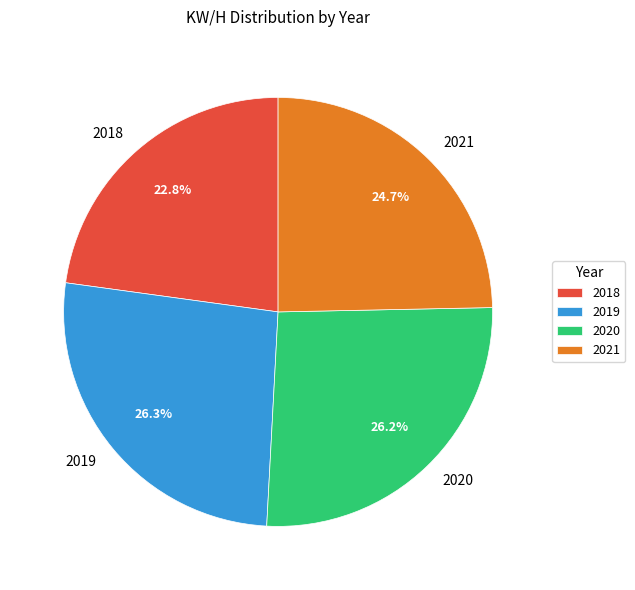

To the nearest percent, what portion does 2021 represent?

25%